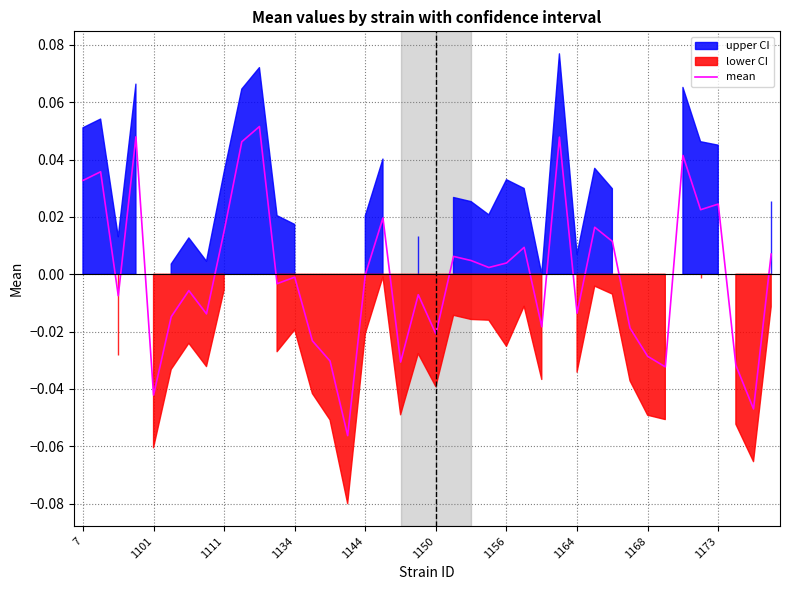

What is the change in value from 1144 to 17?

+0.1